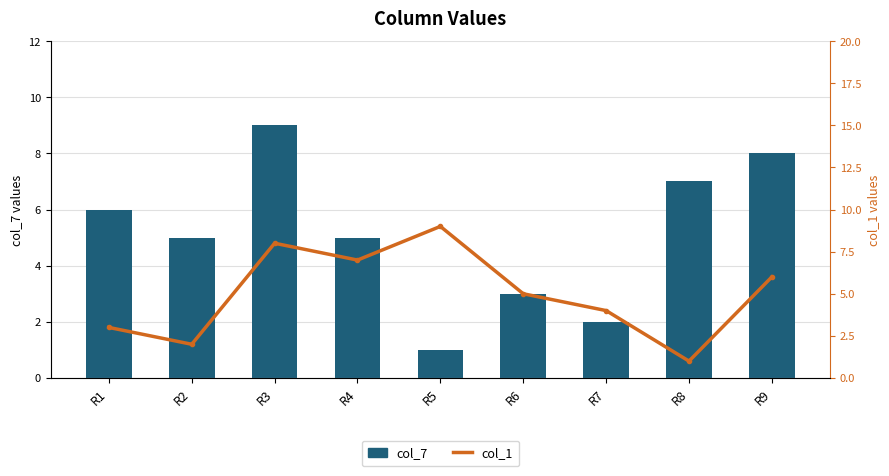

How many data points does each series have?

9